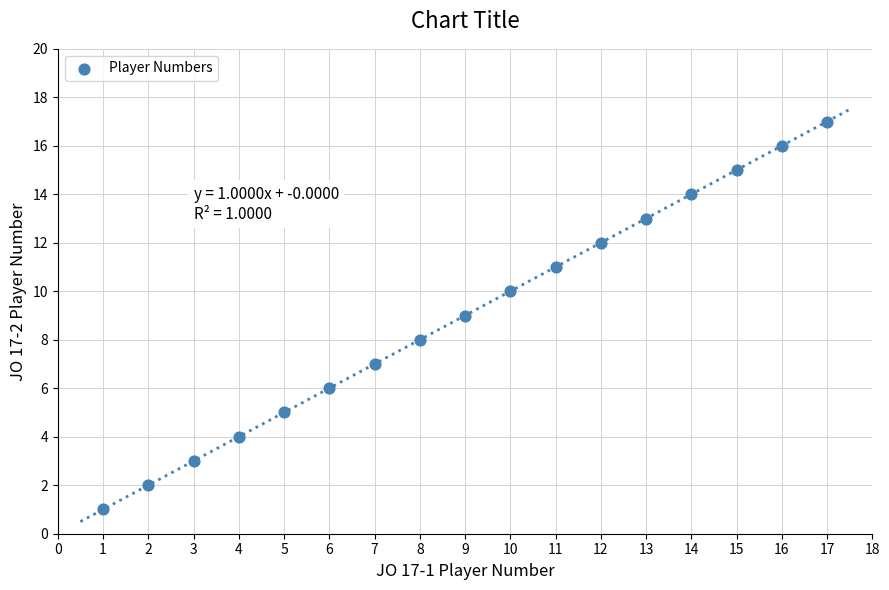

What is the range of X values (max minus min)?

16